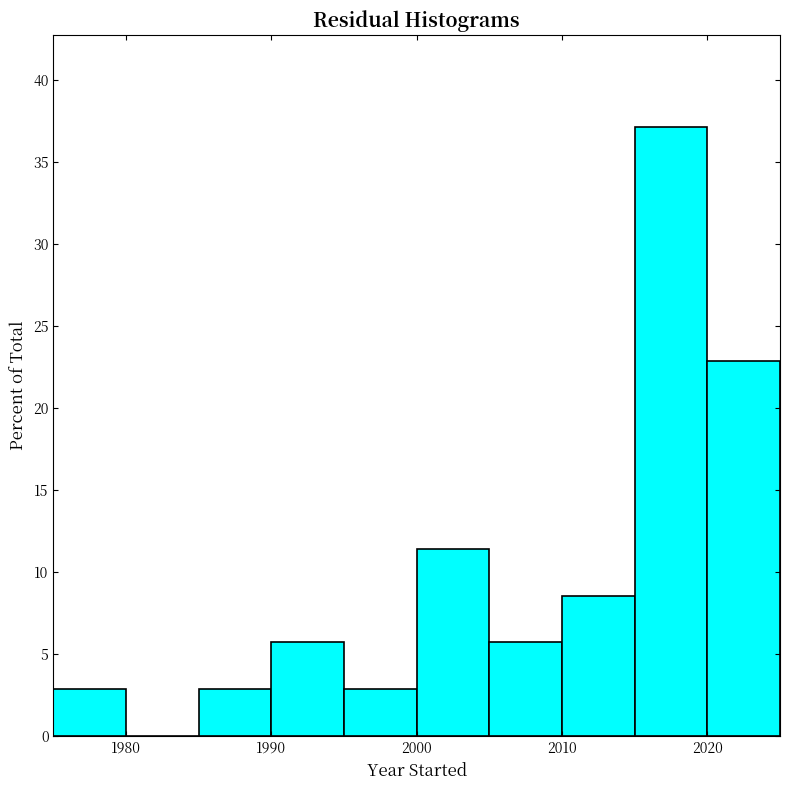

Over which range of the x-axis is the bar tallest?

2015 to 2020